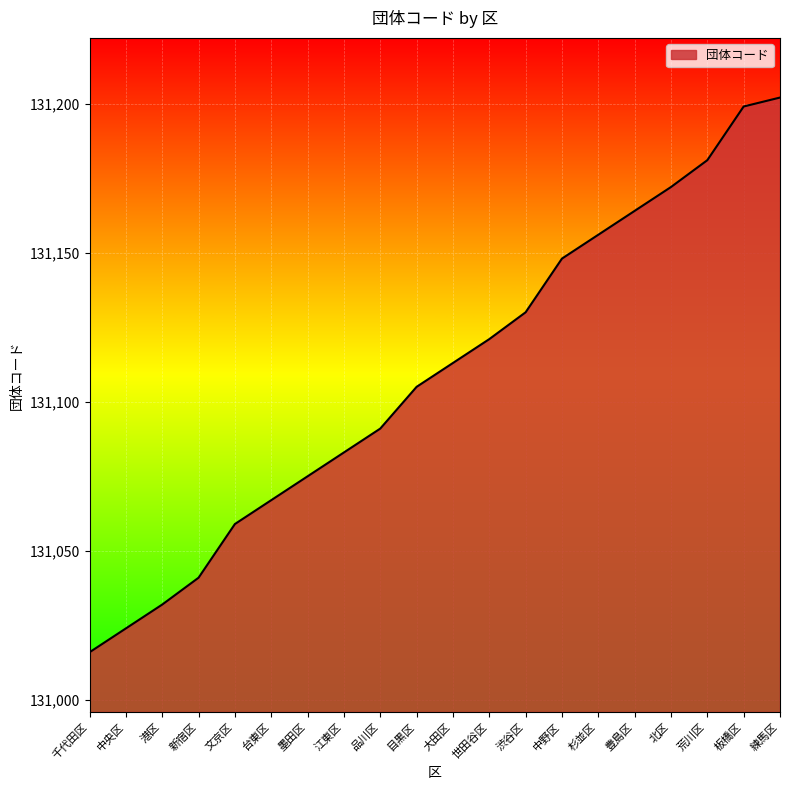

The value at 杉並区 is 131156. True or false?

True